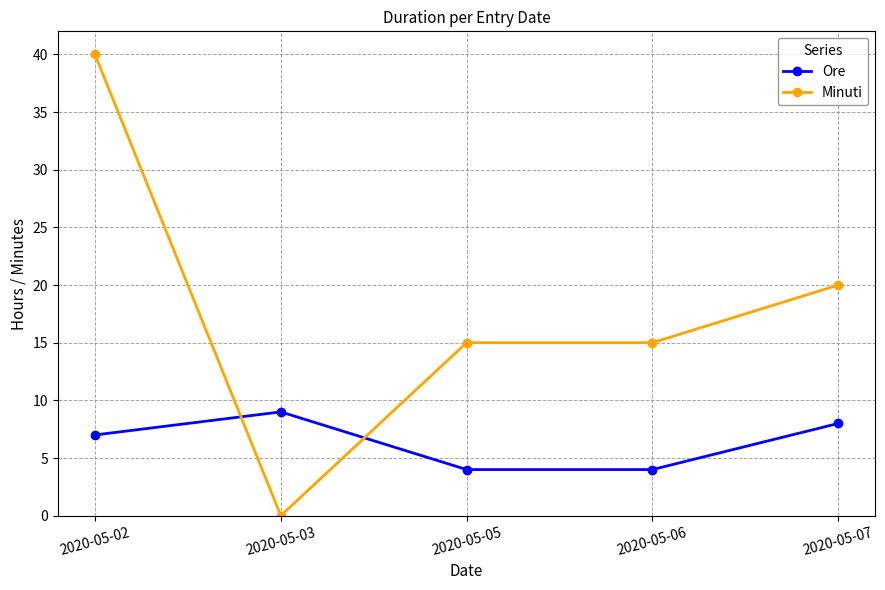

List the series in order of their peak value, lowest first.

Ore, Minuti